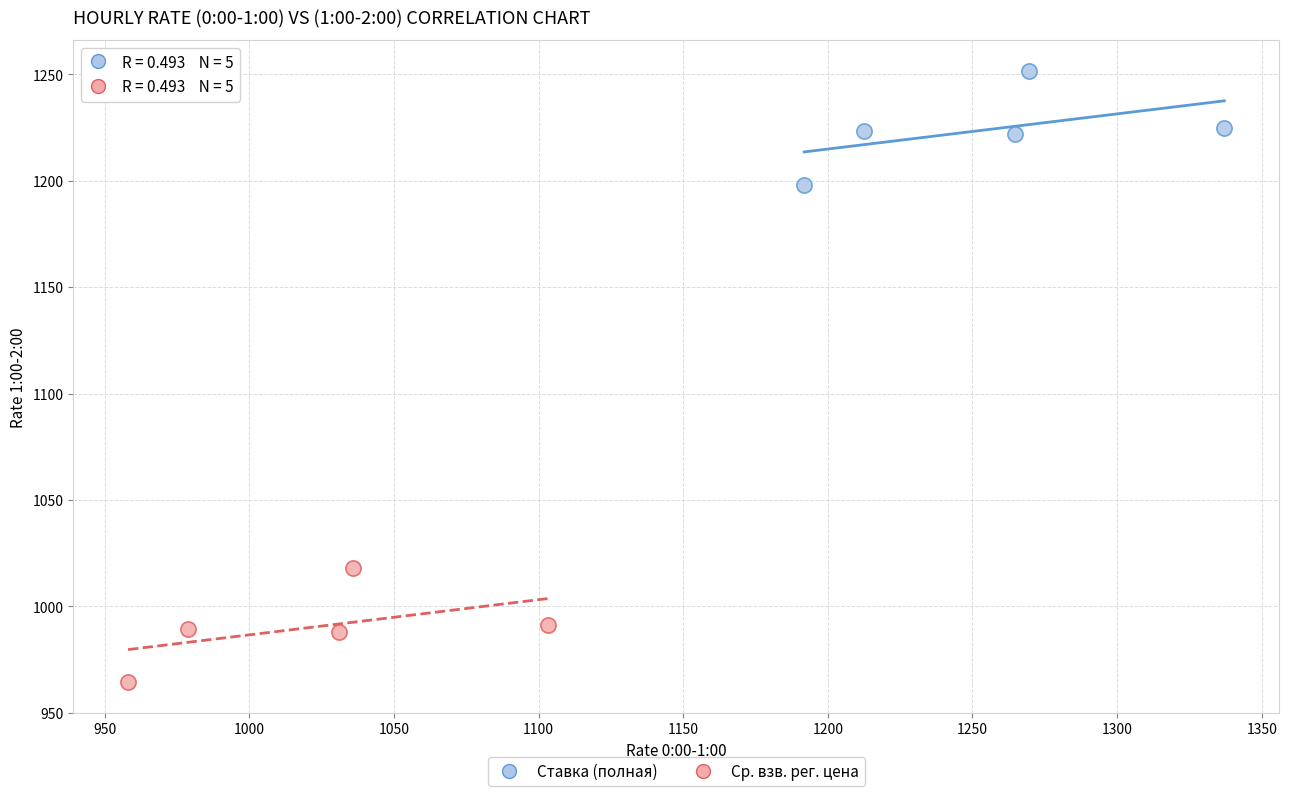

Which series contains the highest Y value?

Ставка (полная)